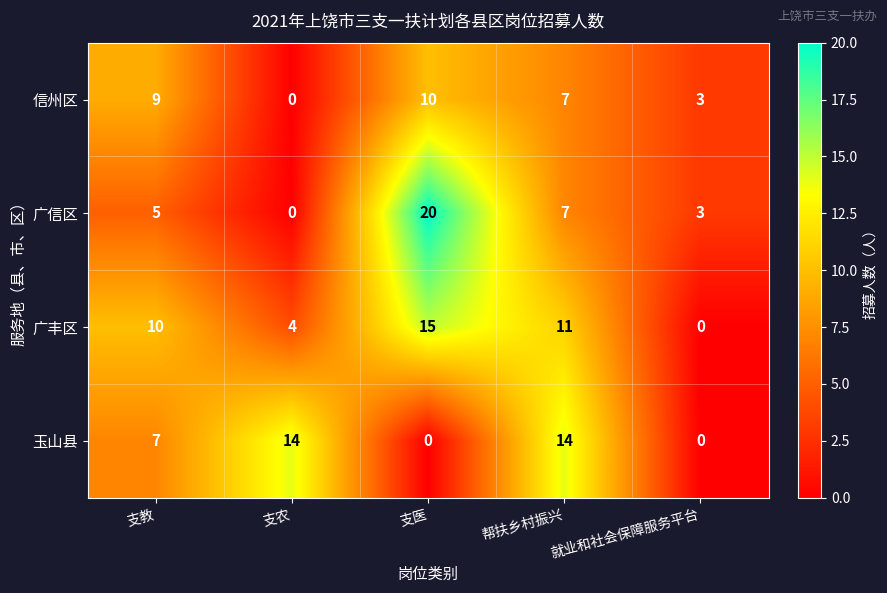

What is the total value across all series at 支农?

18